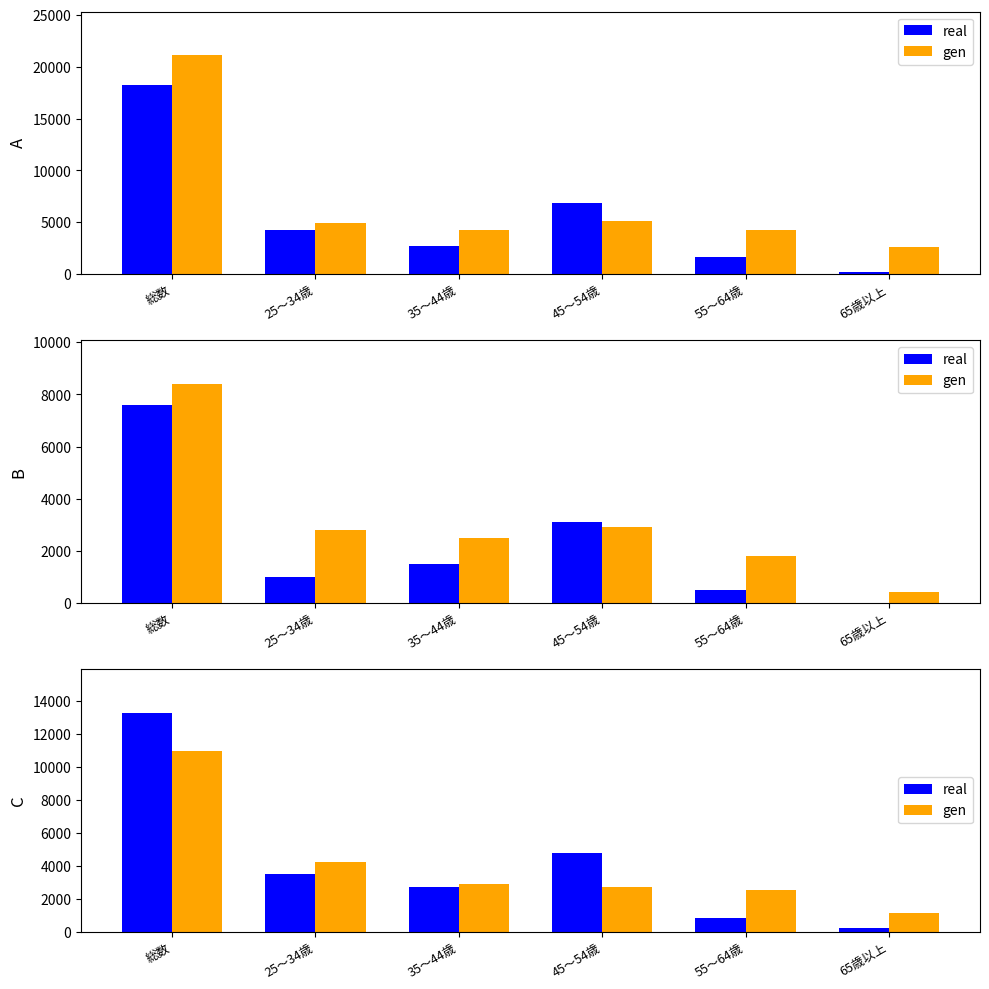

Are the bars grouped side by side (vs. stacked)?

Yes